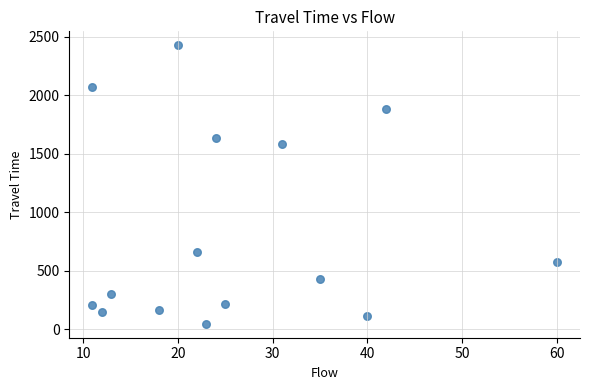

What Y value in the scatter plot is closest to 1237?

1581